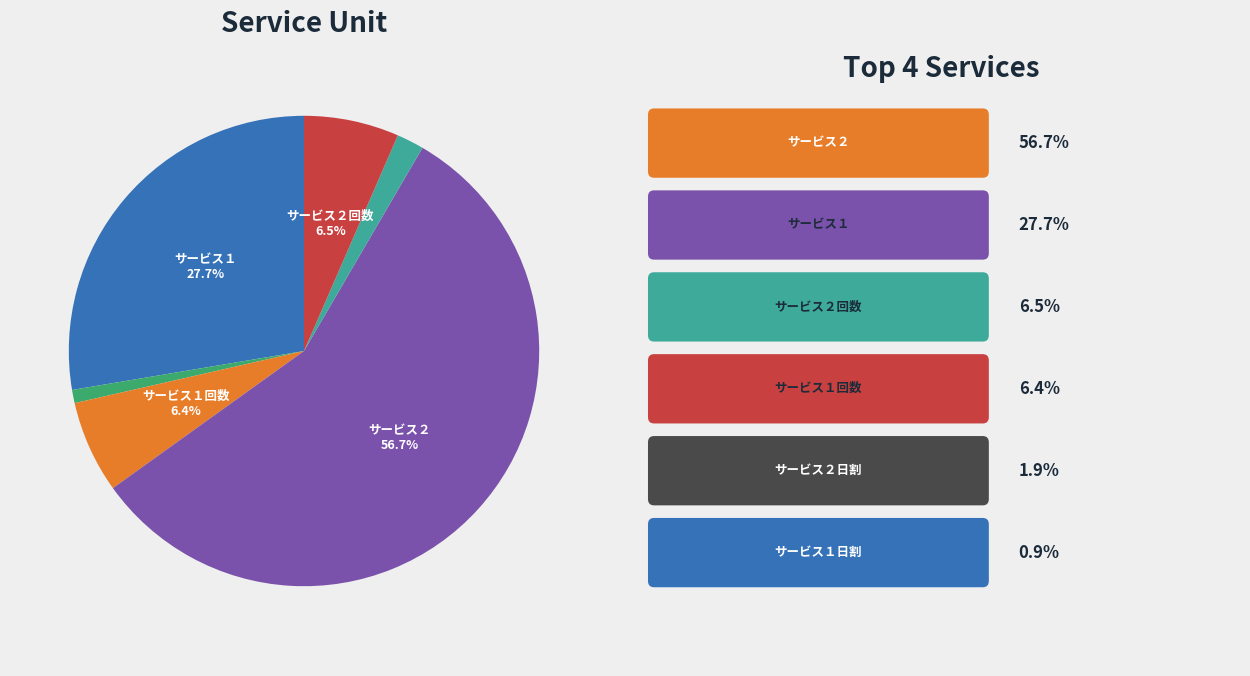

Is there a majority slice in this chart?

Yes